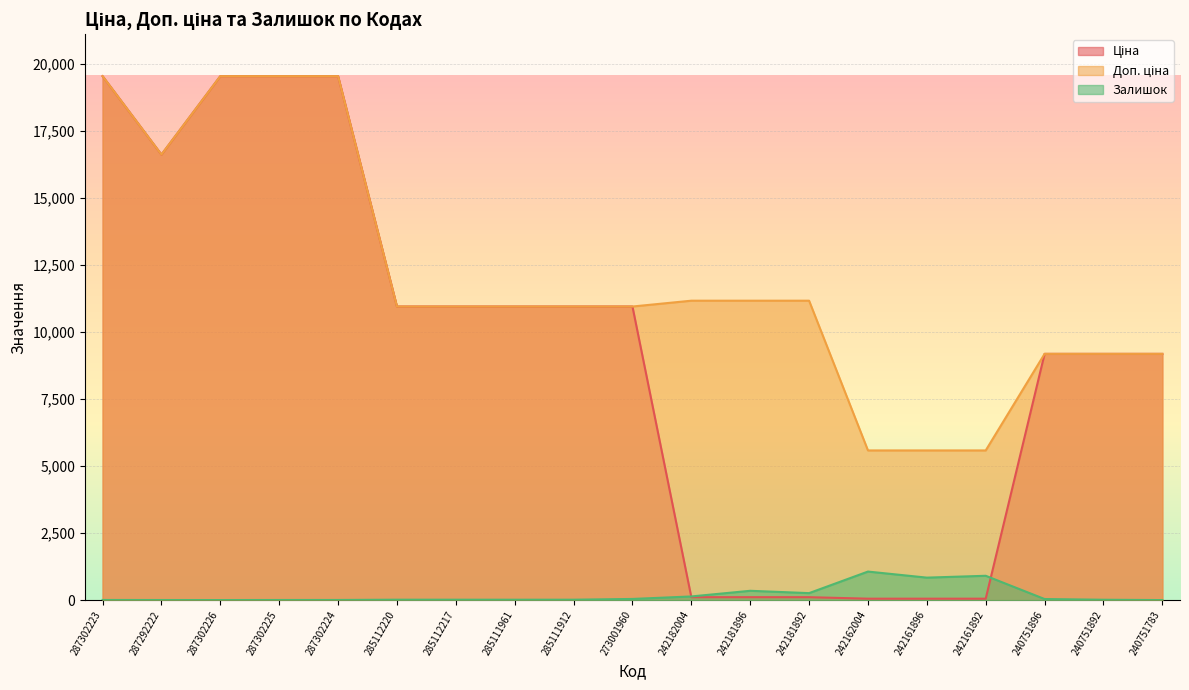

What is the label of the 13th point from the right?

285112217